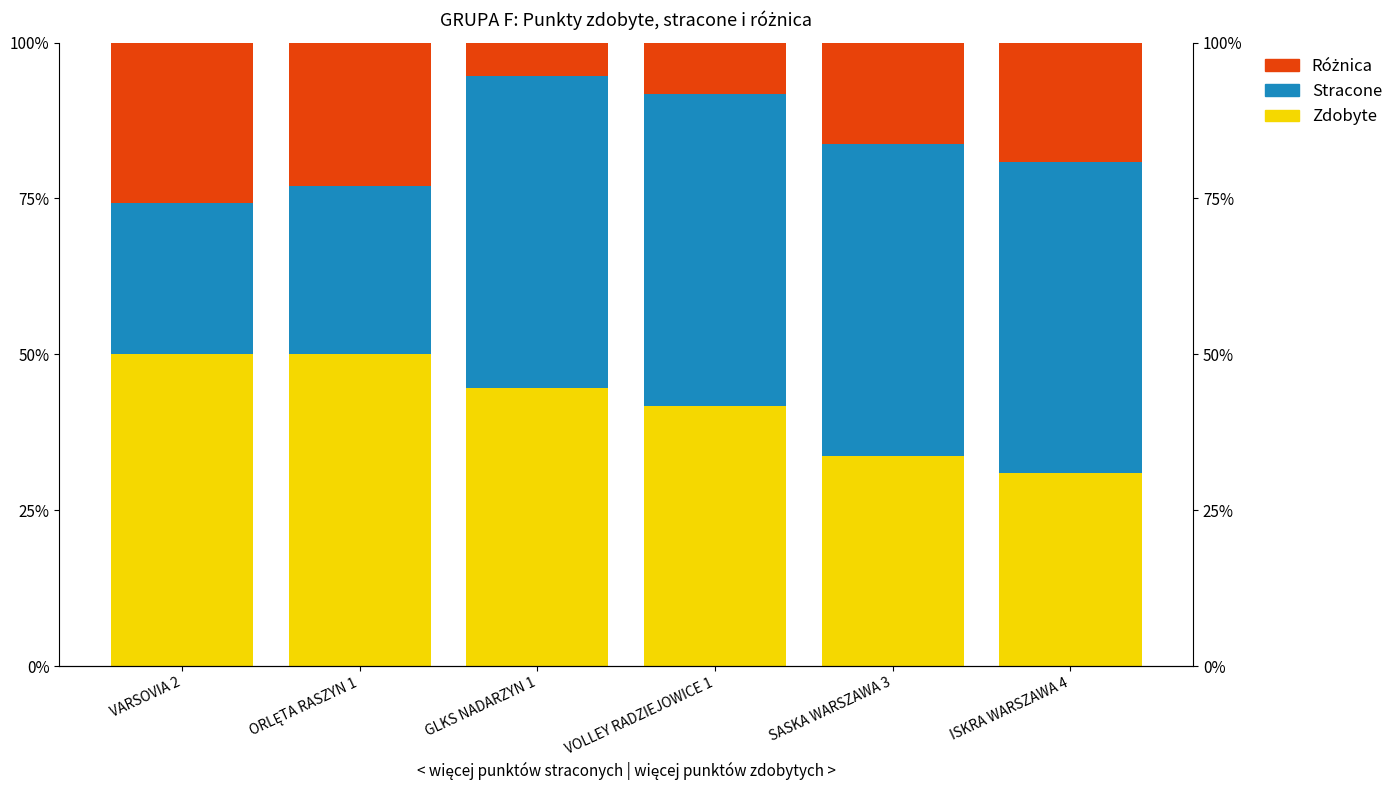

How many groups of bars are there?

6